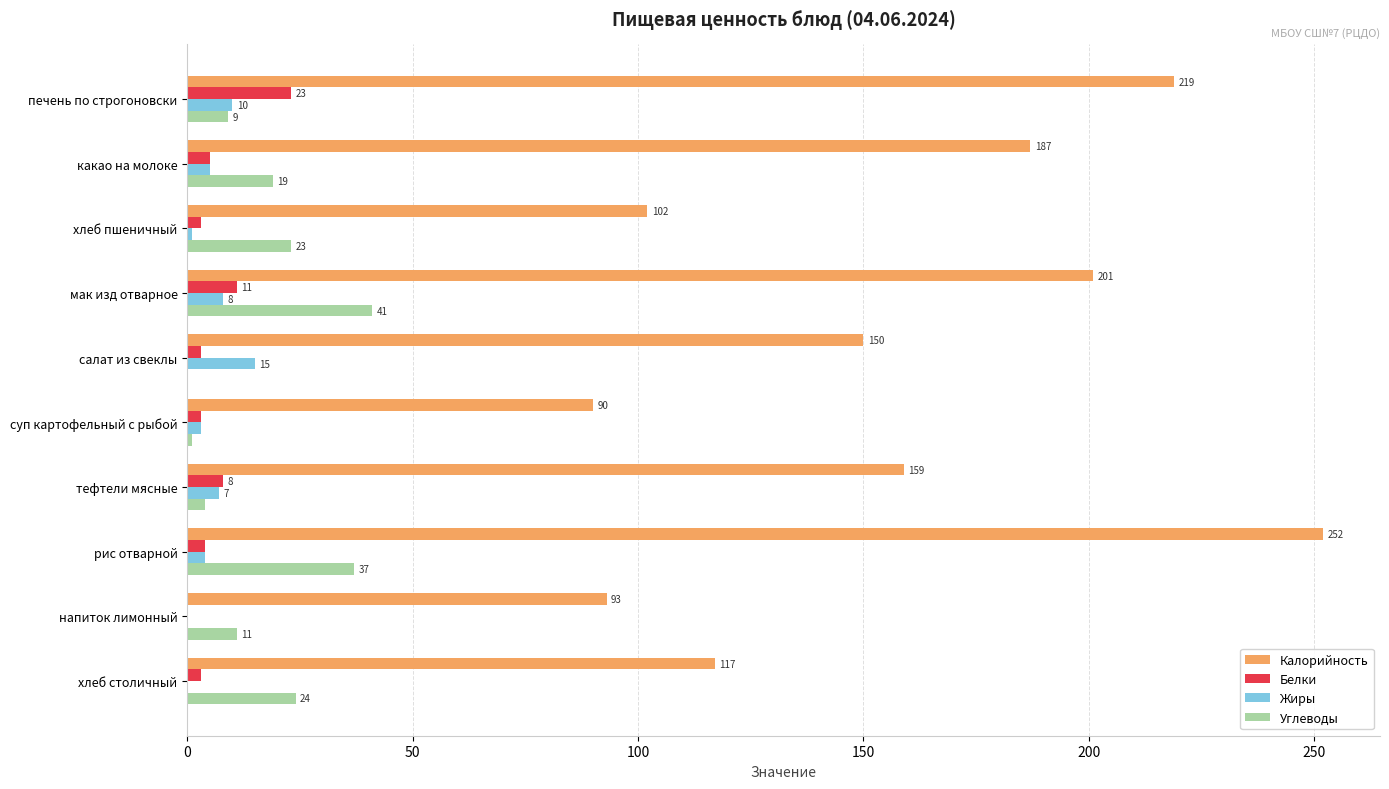

What are all the series names shown in the legend?

Калорийность, Белки, Жиры, Углеводы